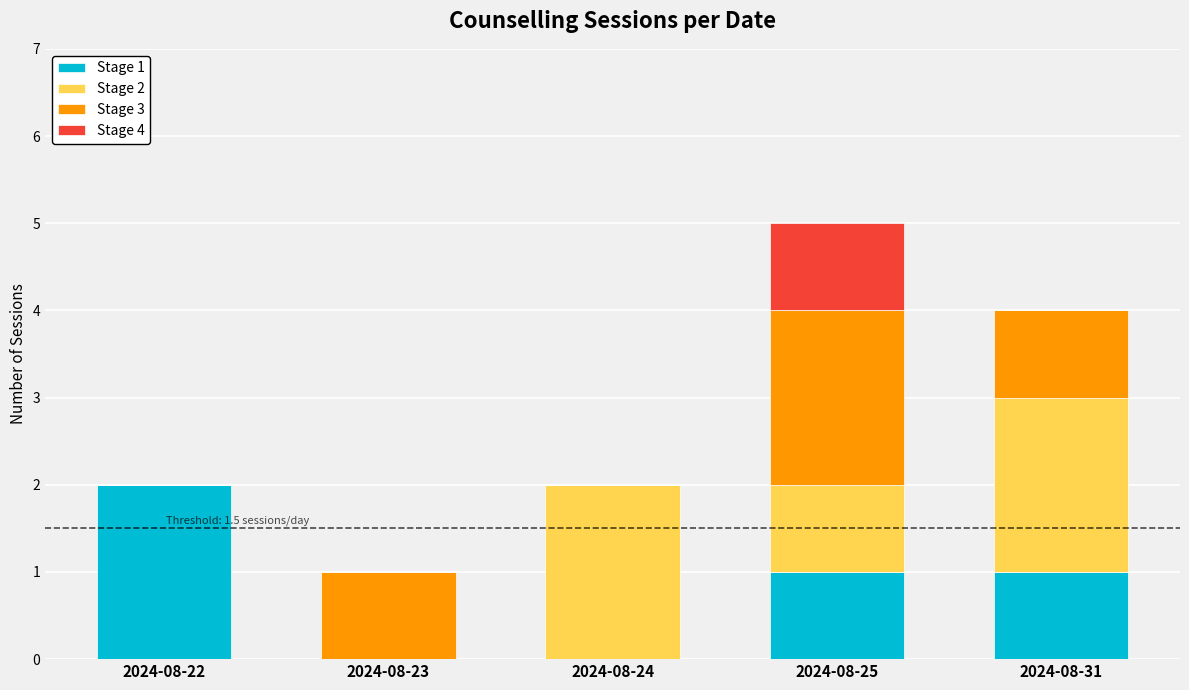

Which category has the highest value in the Stage 1 series?

2024-08-22